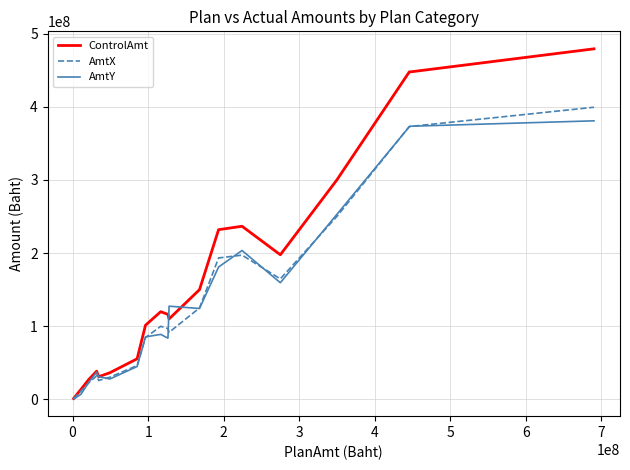

Which series has the largest total across all categories?

ControlAmt